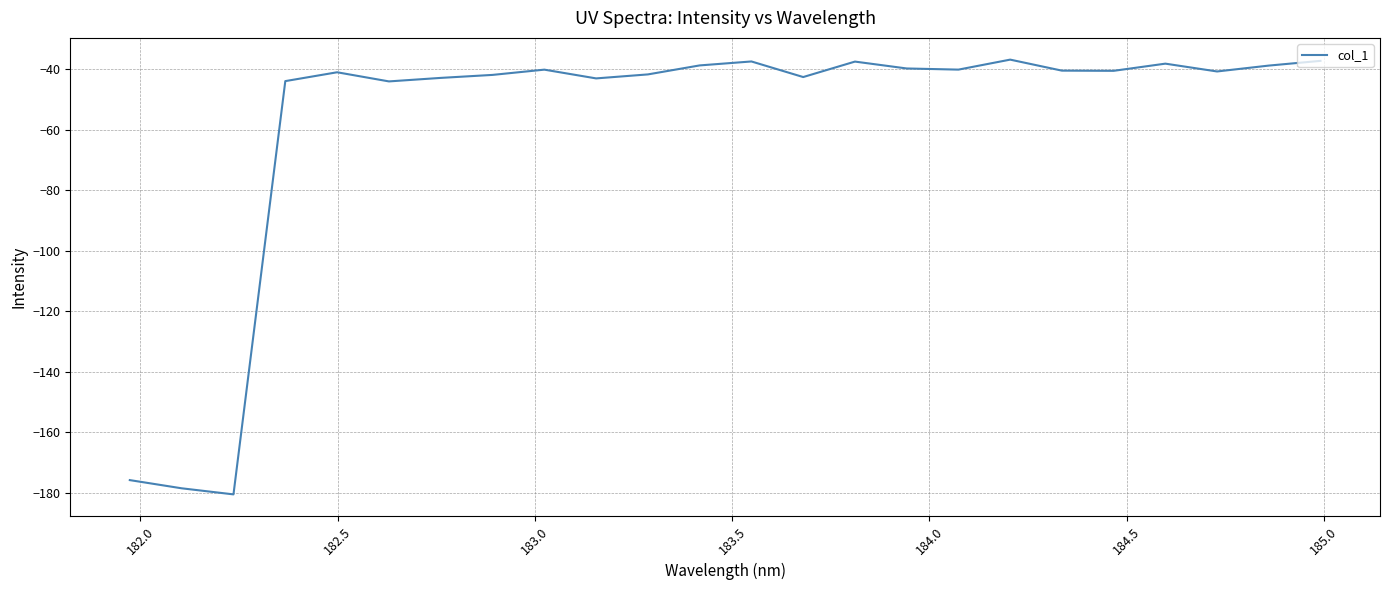

What is the smallest value displayed?

-180.5